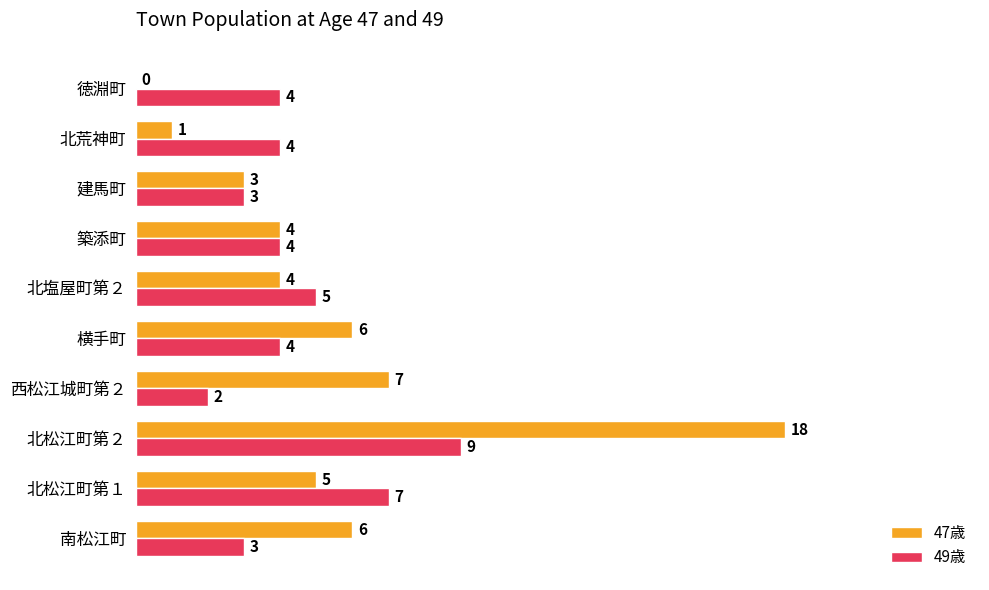

What is the sum of all 49歳 values?

45